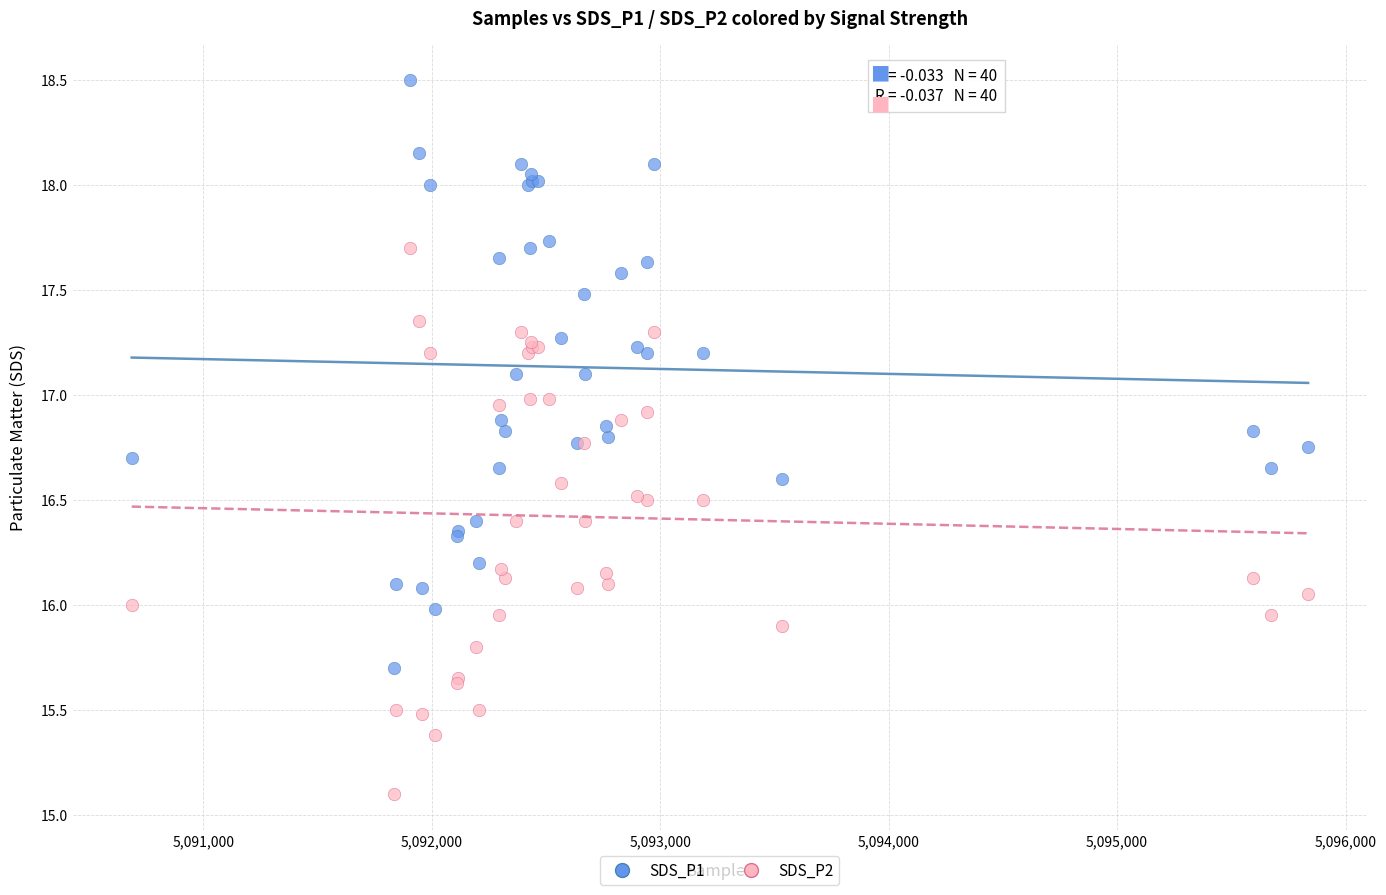

What is the X range (max minus min) for the scatter plot?

5149.0